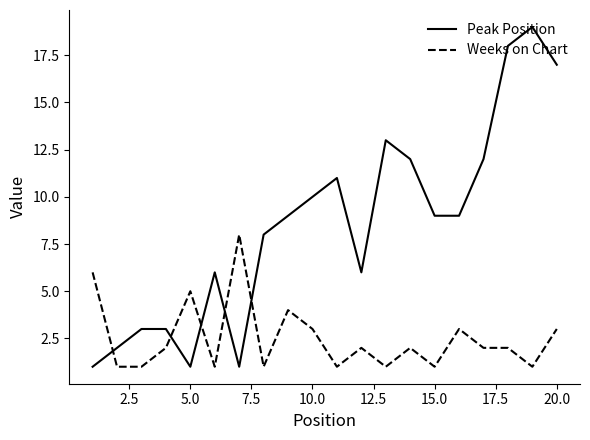

Which series has the widest spread of values?

Peak Position